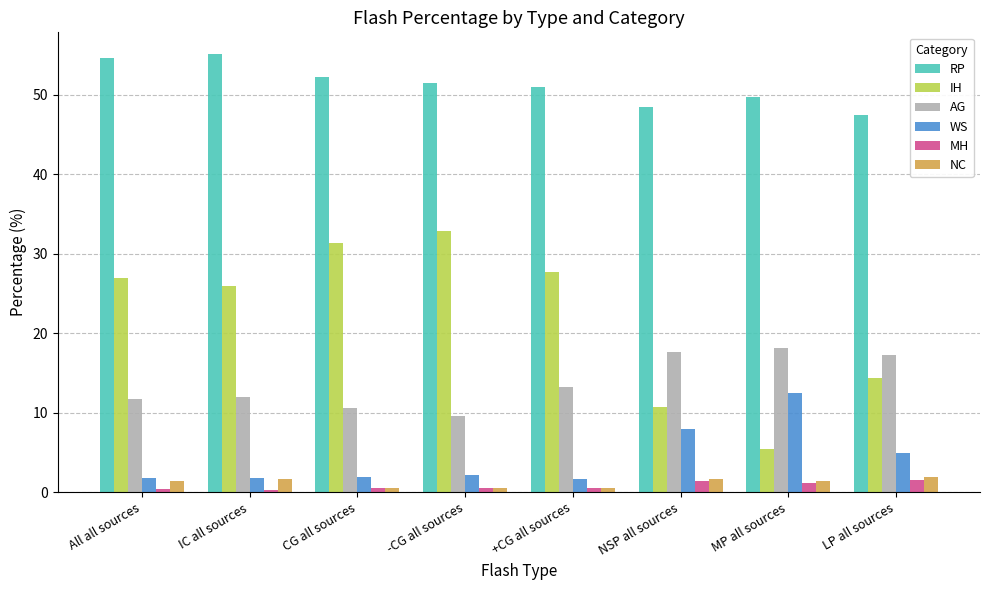

What is the spread (max minus min) of values at MP all sources?

48.5